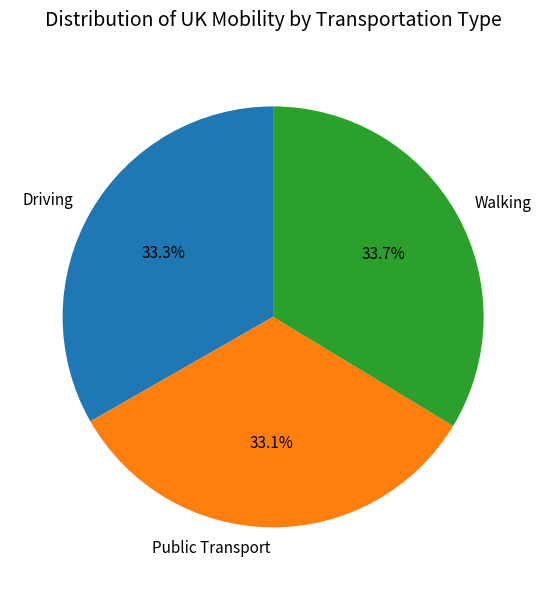

Which has a higher value, Public Transport or Walking?

Walking